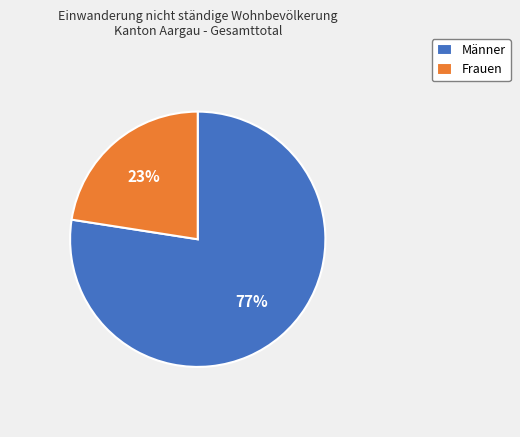

Do Frauen and Männer together represent more than half of the pie?

Yes